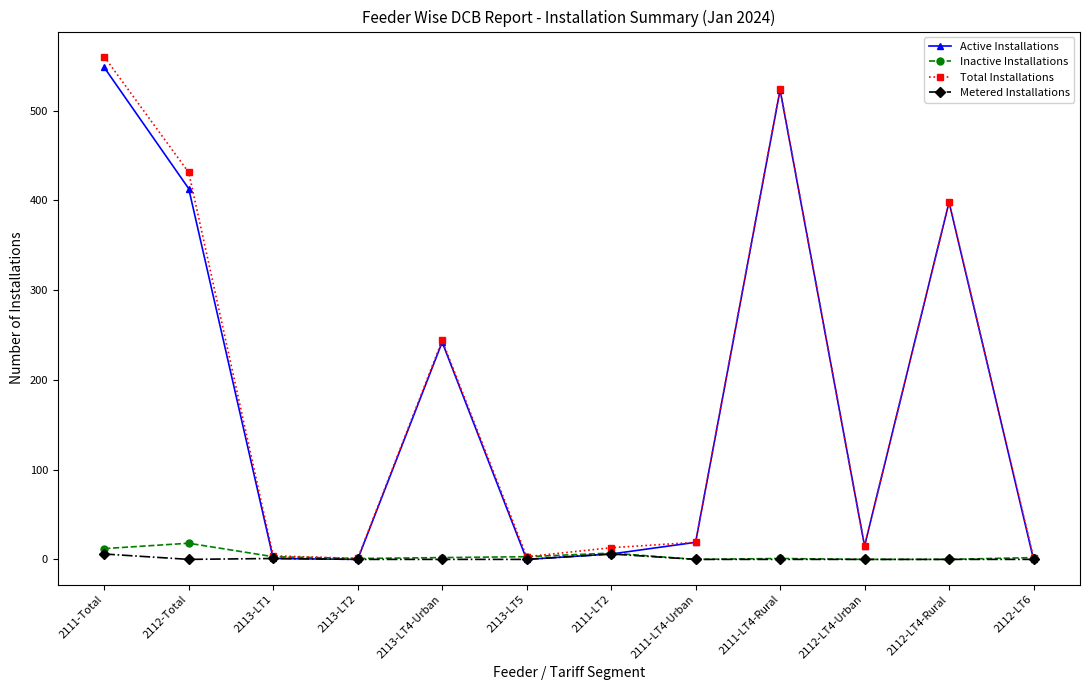

What is the difference between the Inactive Installations values at 2113-LT2 and 2111-Total?

11